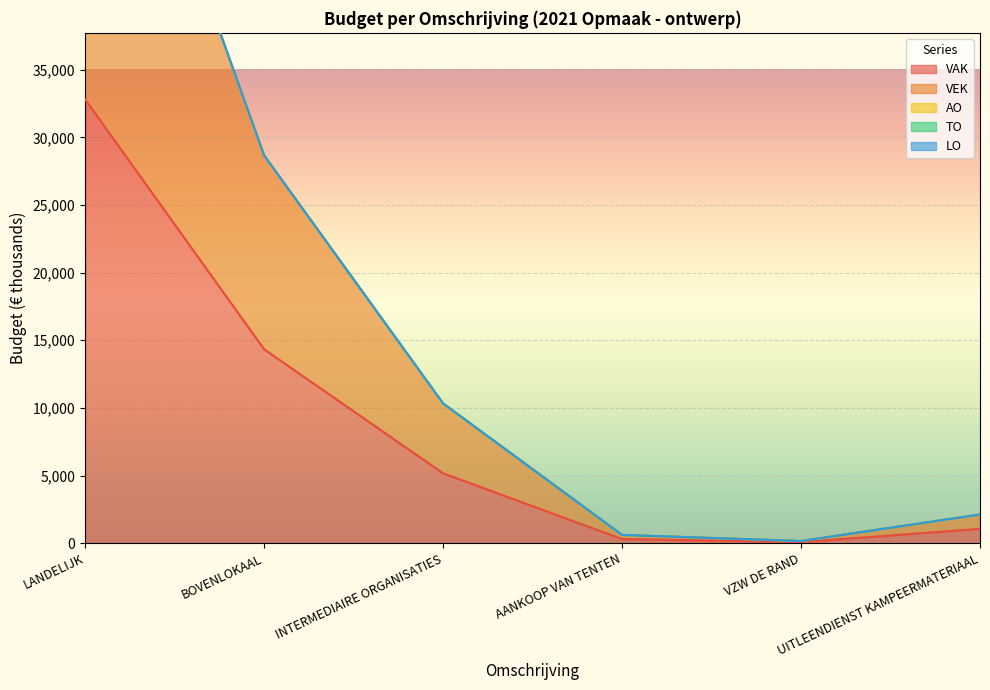

What is the label of the 6th point from the left?

UITLEENDIENST KAMPEERMATERIAAL